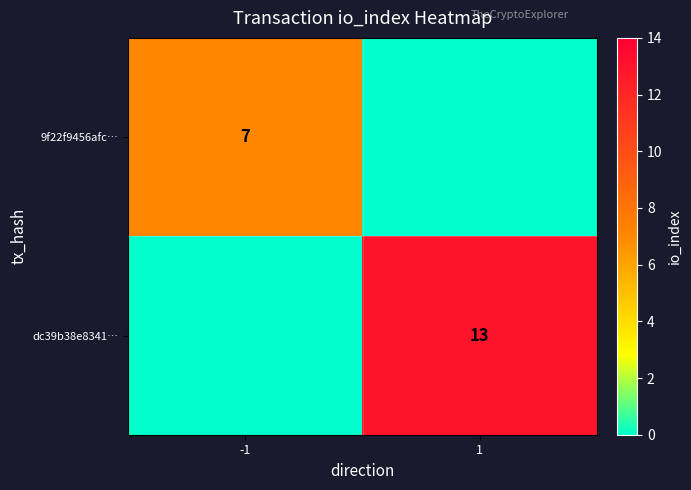

Between 1 and -1, which is larger?

-1